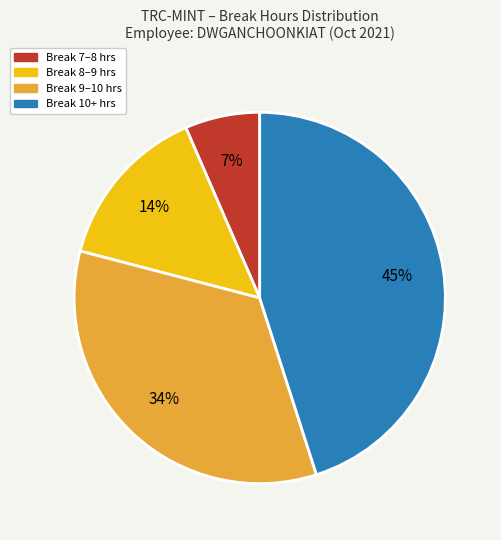

Approximately how many times larger is the value at Break 9–10 hrs compared to Break 8–9 hrs?

2.4